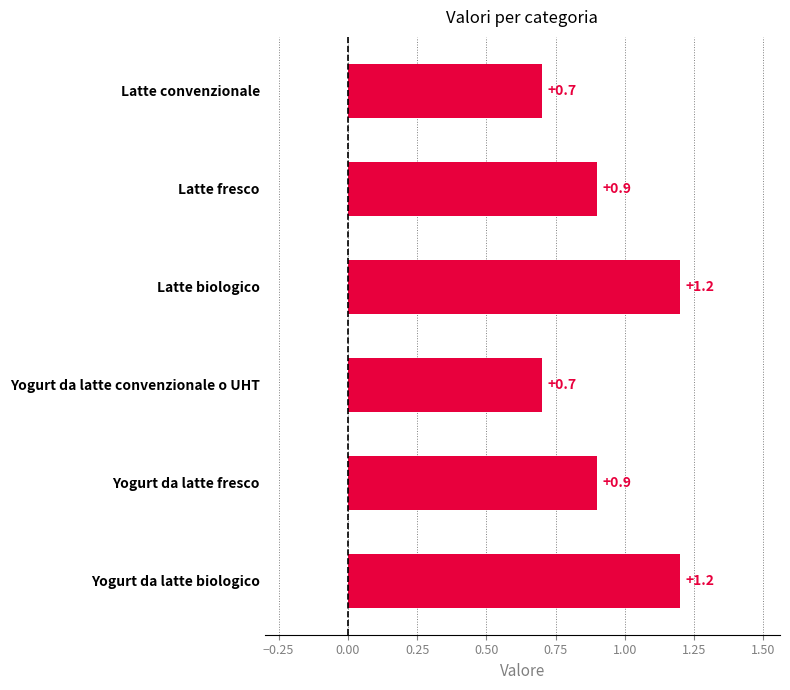

Is it true that the value at Yogurt da latte fresco is 1.3?

False